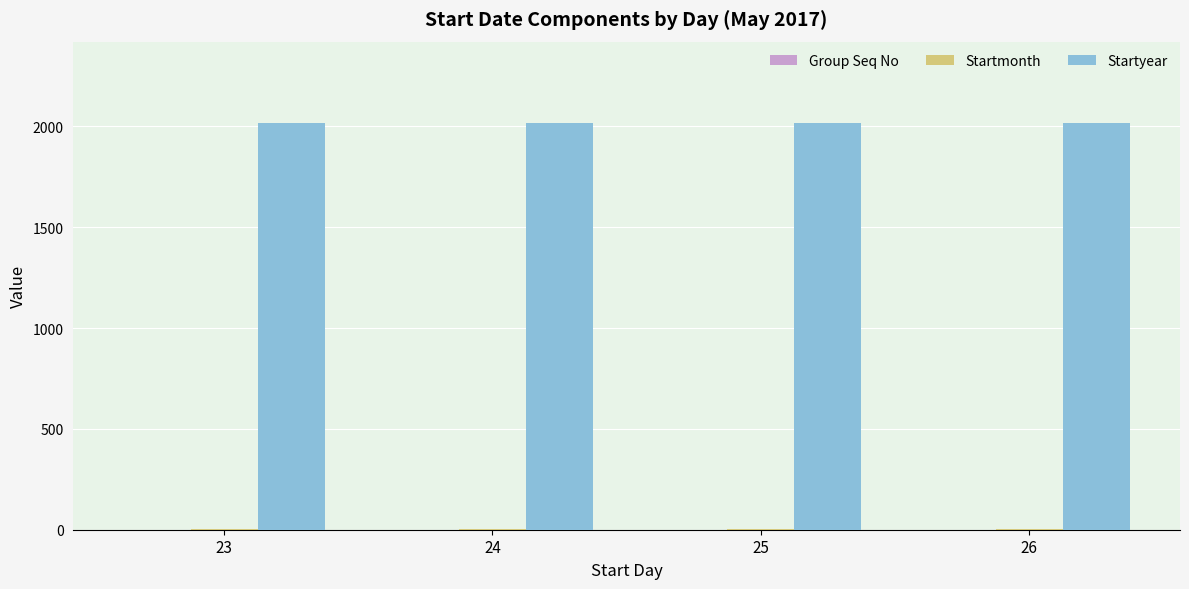

What is the sum of all Startyear values?

8068